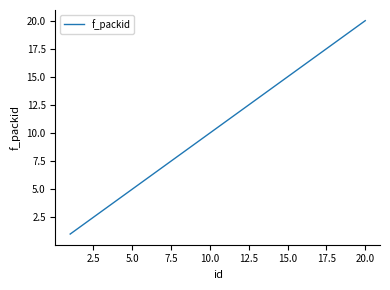

True or false: there are more than 1 points higher than both neighbors.

False